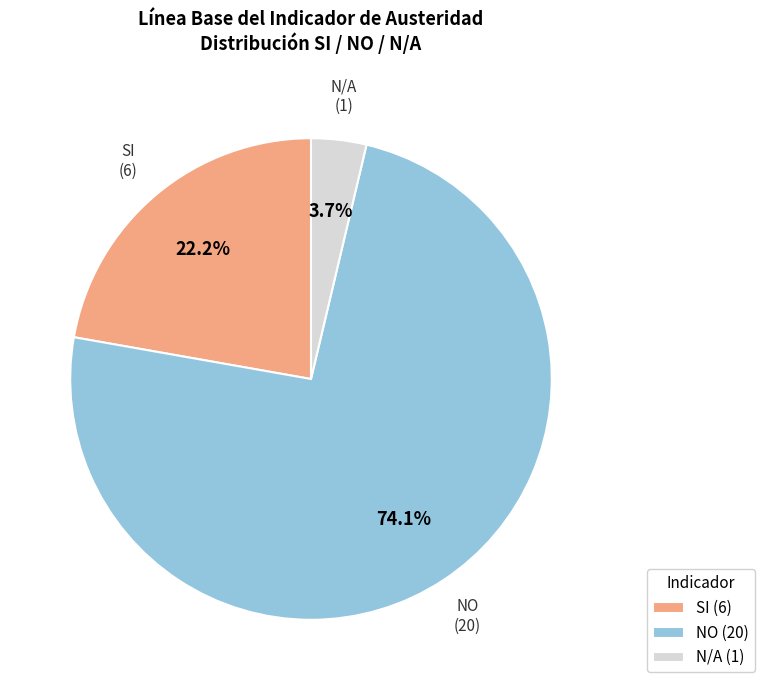

Count the number of slices in the pie.

3